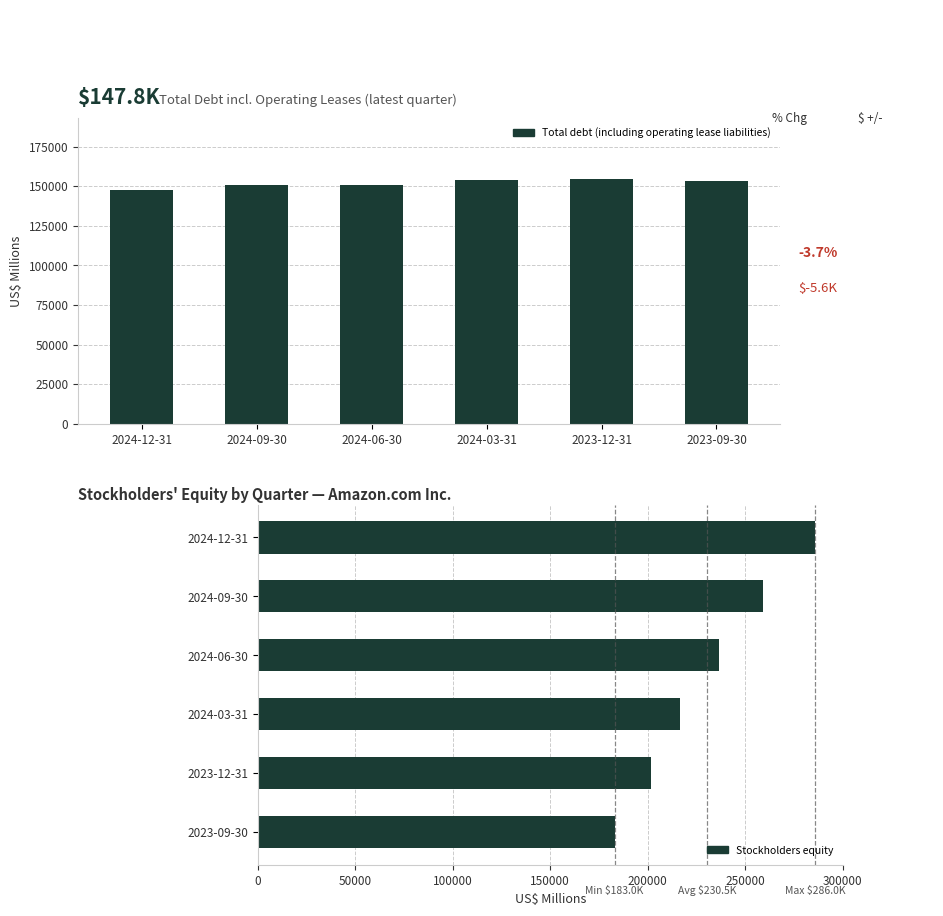

Reading right to left, list all the values displayed in this chart.

Total debt (including operating lease liabilities): 153461	154556	153741	150577	150634	147838
Stockholders equity: 182973	201875	216661	236447	259151	285970